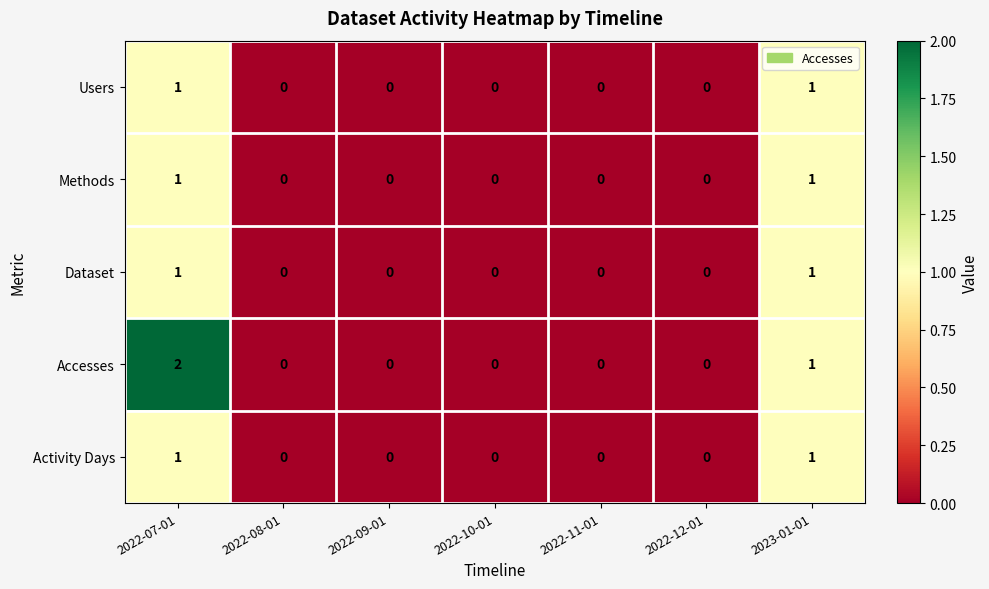

At which category is the sum across all series the highest?

2022-07-01